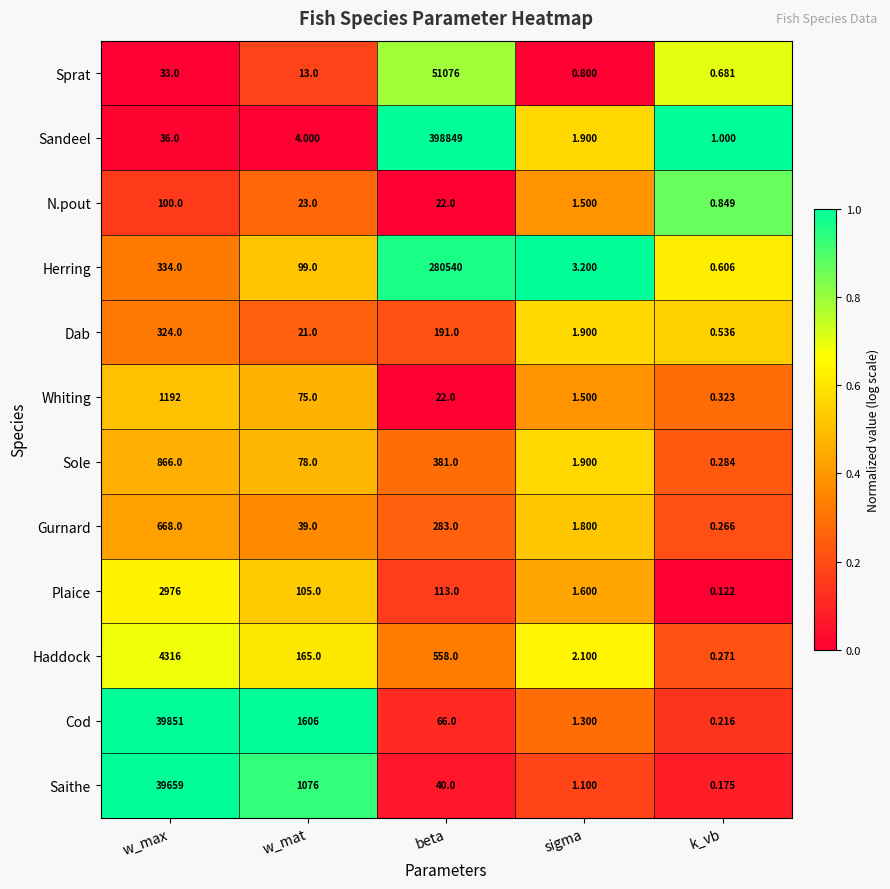

Which category has the highest value across all series?

beta